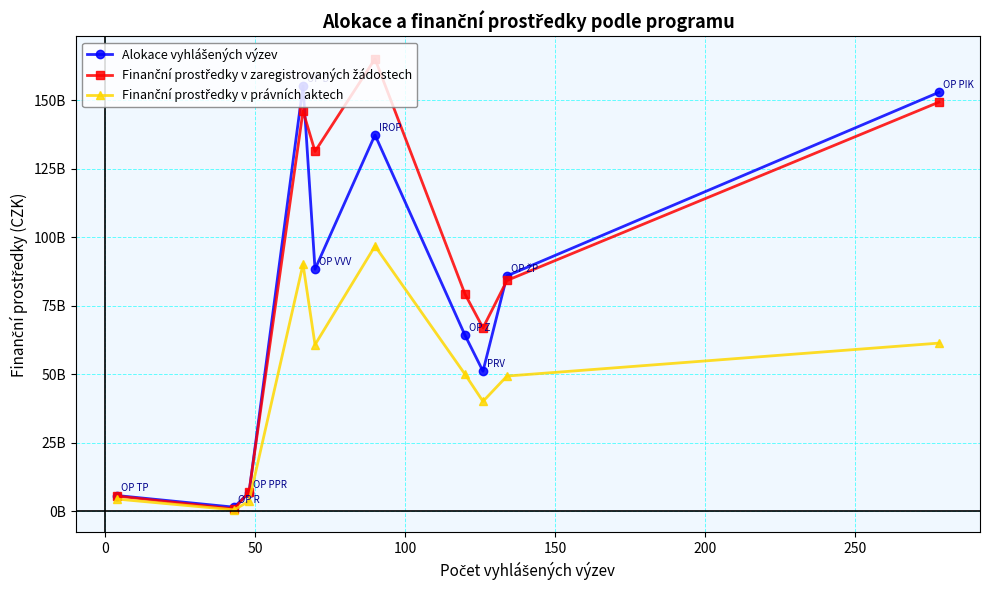

How many data points in Finanční prostředky v zaregistrovaných žádostech are above 84257059944?

5